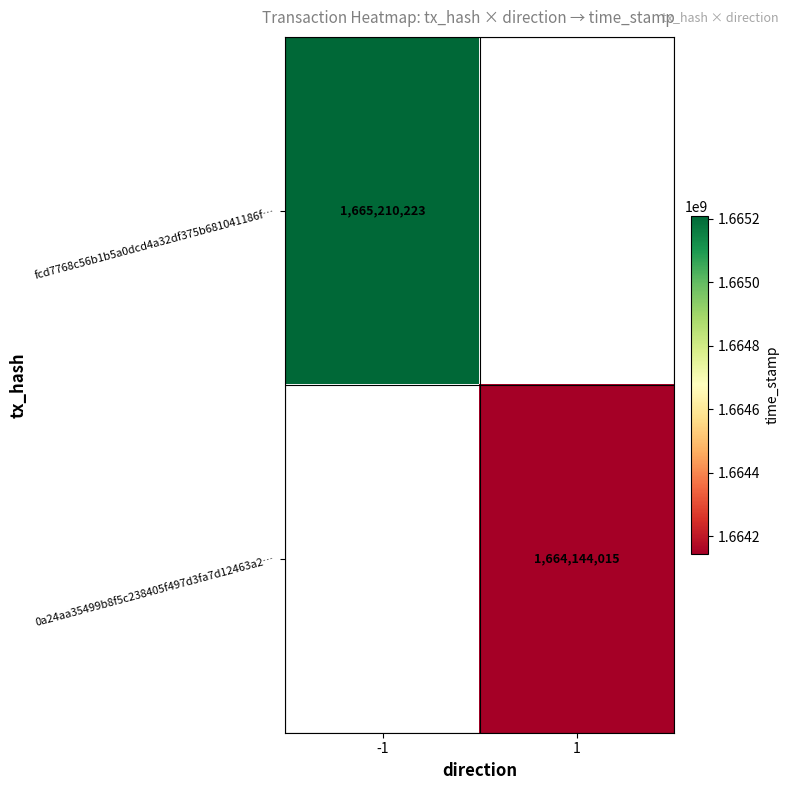

The fcd7768c56b1b5a0dcd4a32df375b681041186f… series shows 1110605022 at -1. True or false?

False